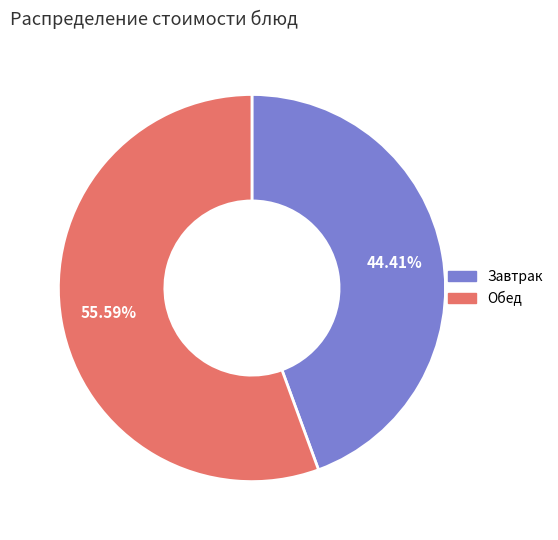

Is there any slice that represents more than half of the pie?

Yes